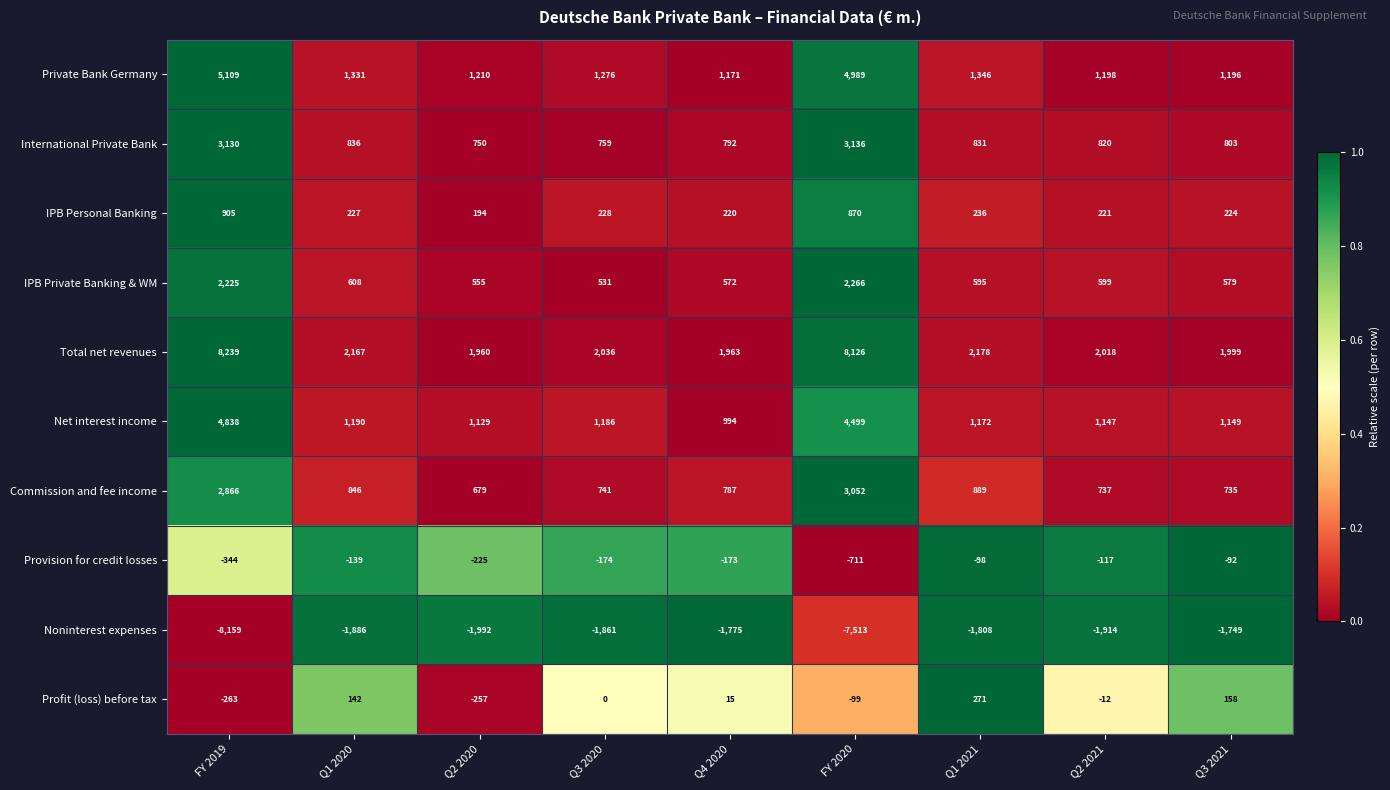

Which category has the highest value across all series?

FY 2019